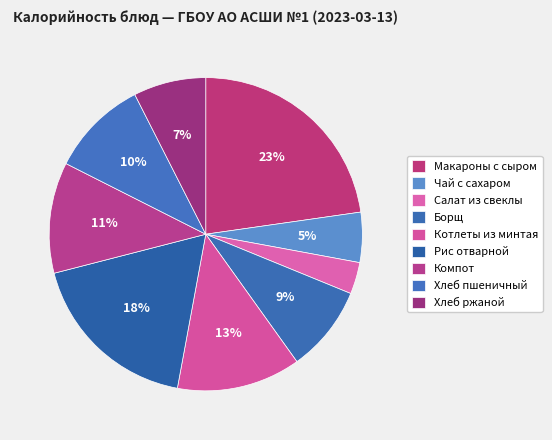

What is the change in value from Чай с сахаром to Борщ?

+43.8